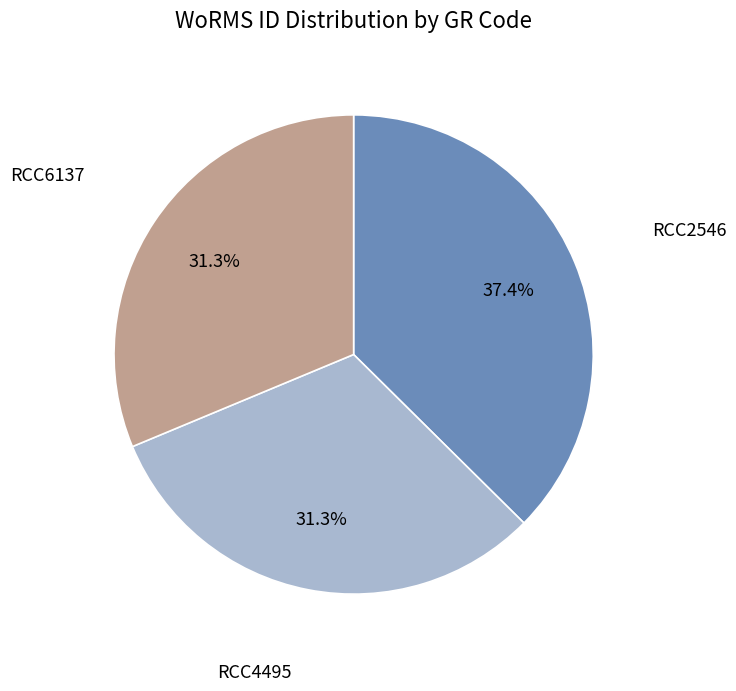

Is there any slice that represents more than half of the pie?

No